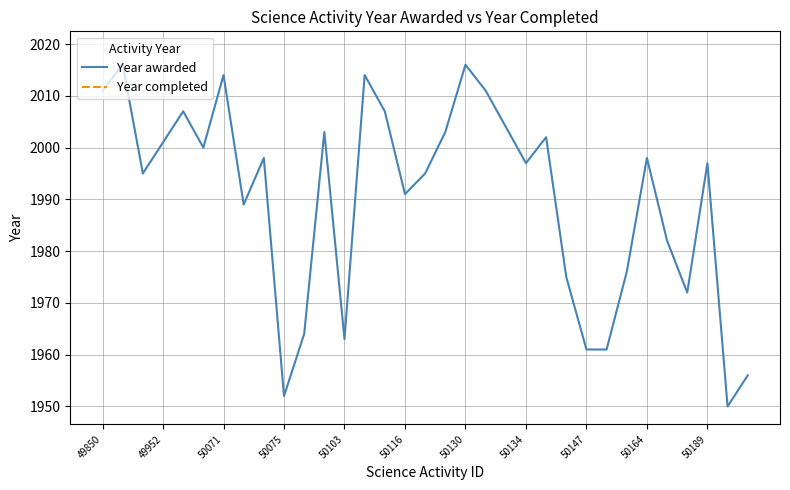

In Year awarded, how many points are lower than both neighbors (excluding endpoints)?

9